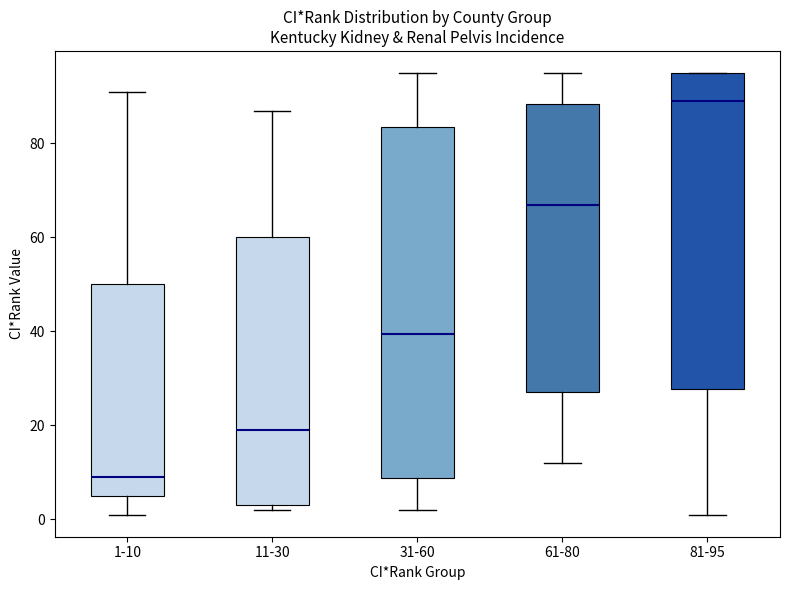

Which box has the lowest median line?

1-10